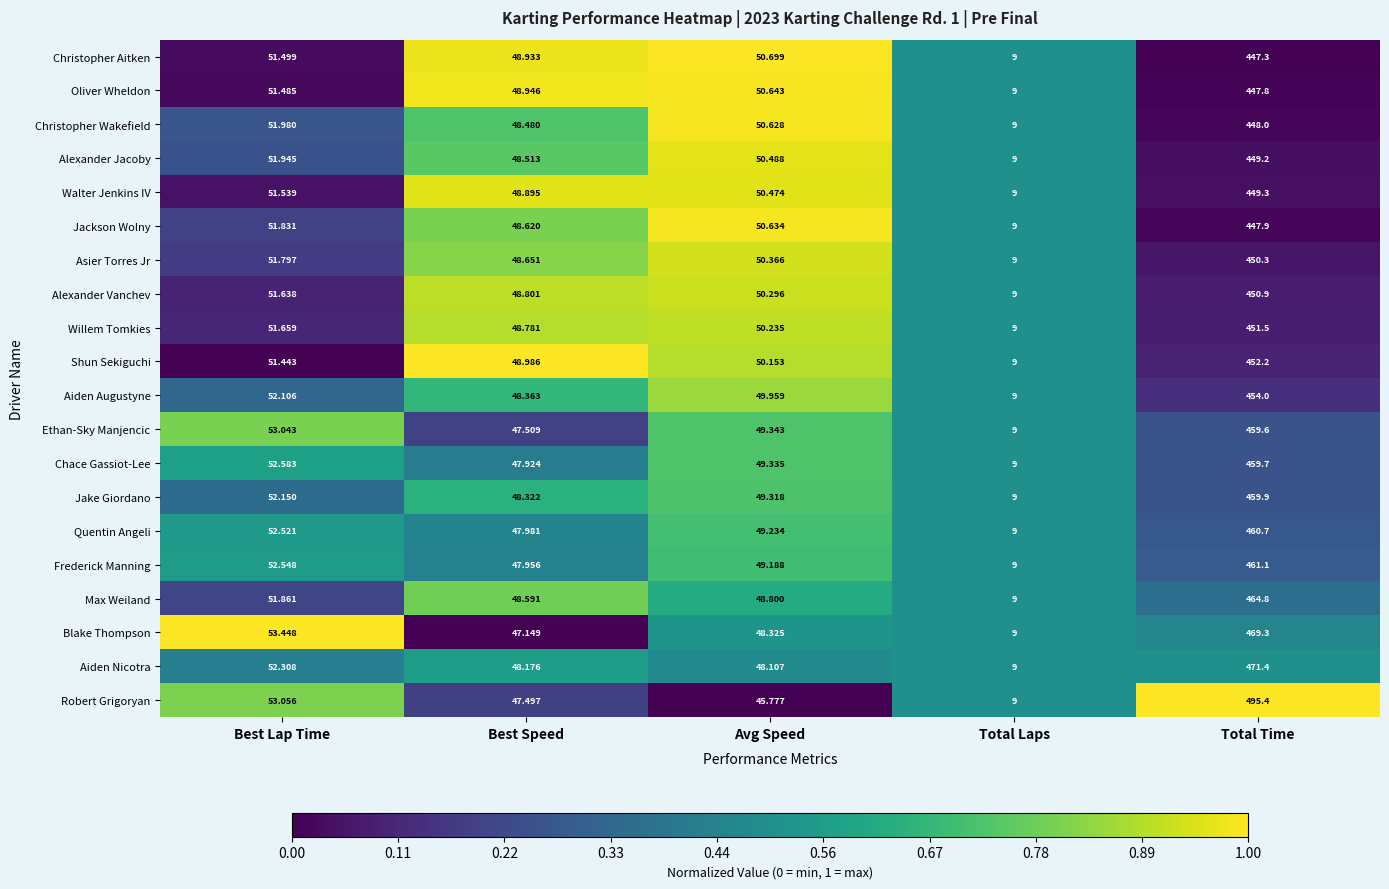

Which series changed the most between Best Lap Time and Best Speed?

Blake Thompson